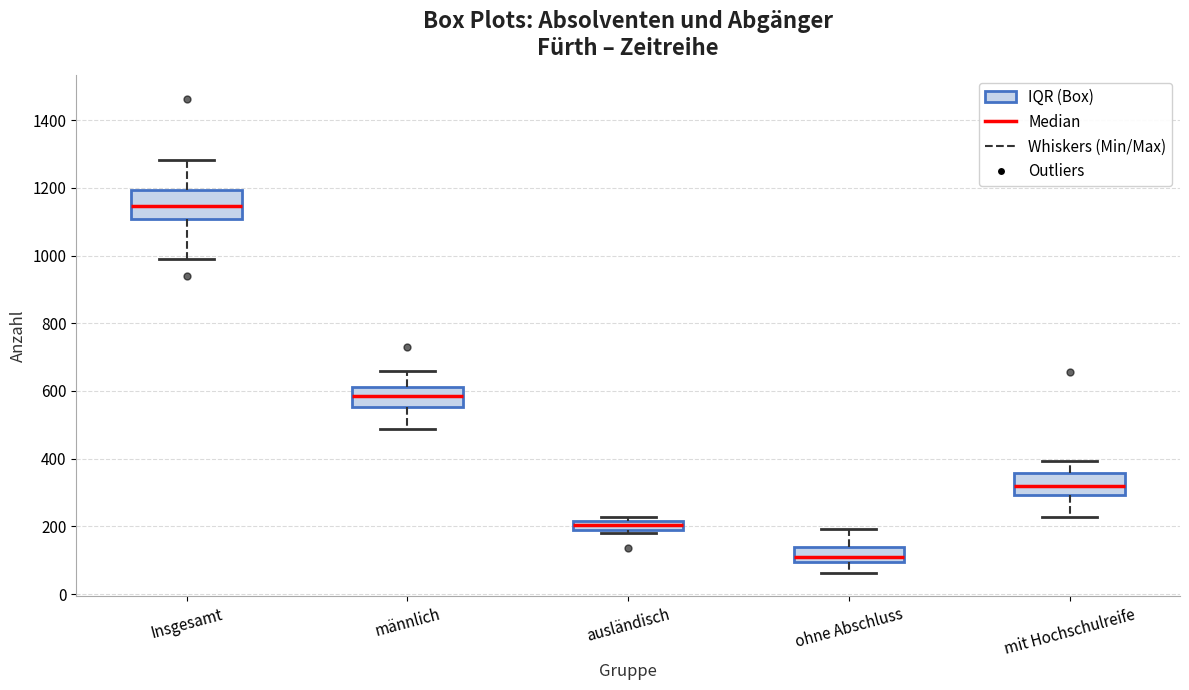

Where does the lower whisker of the box for Insgesamt end on the y-axis? The values are not printed on the chart, so give them approximately, as read against the axis.

980